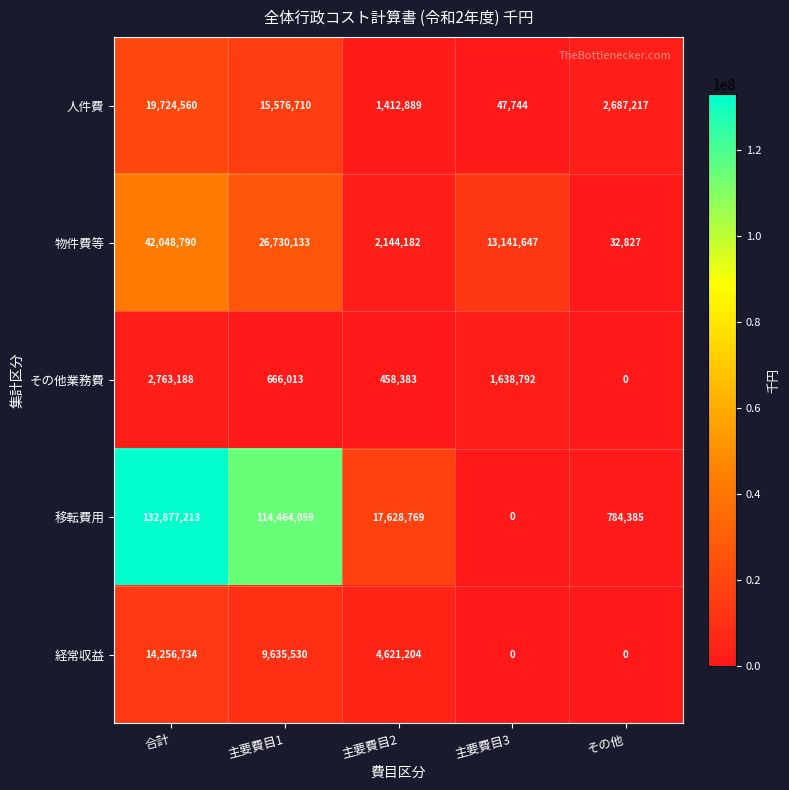

At how many categories does at least one series exceed 85380968?

2